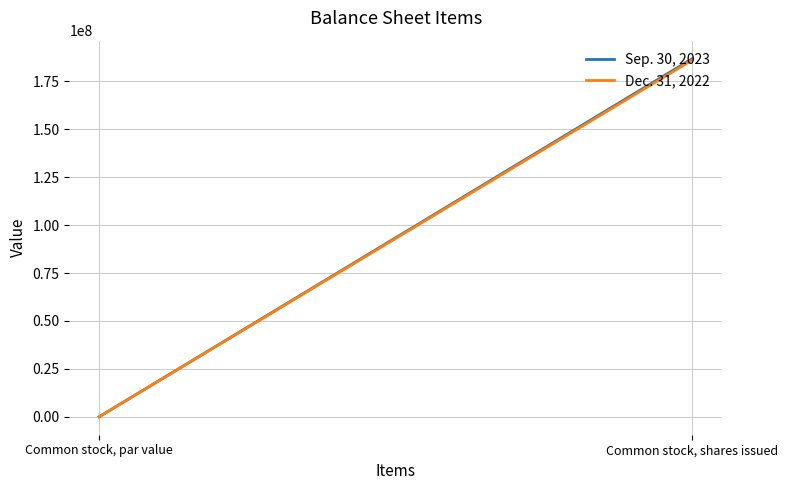

Which has a higher value, Common stock, par value or Common stock, shares issued?

Common stock, shares issued